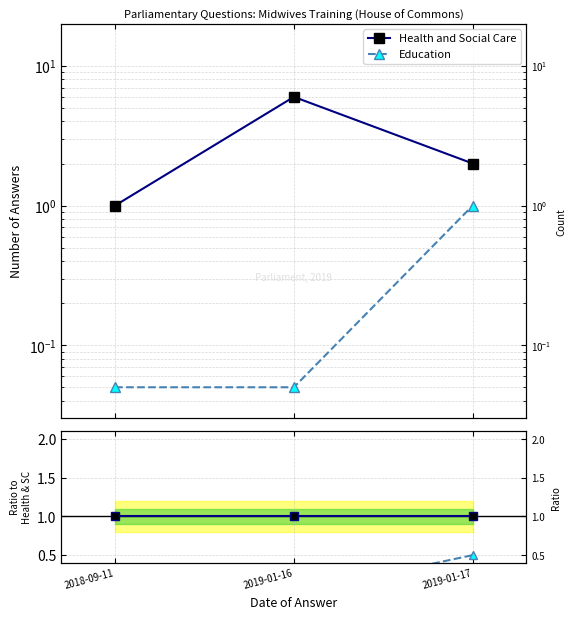

The value of Health and Social Care at 2018-09-11 is 1.7. True or false?

False